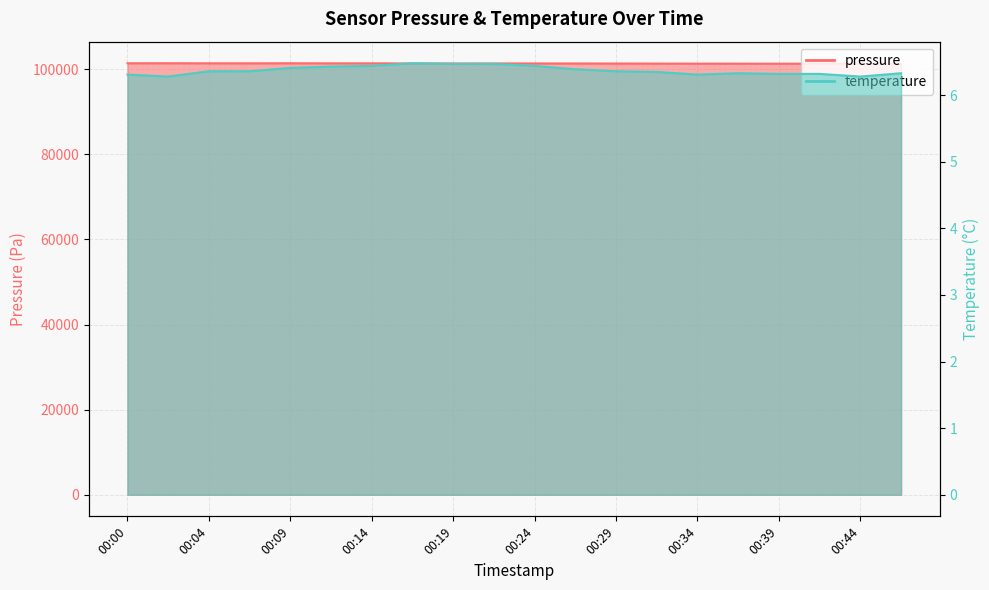

List the labels in order of pressure value, smallest first.

00:46, 00:44, 00:39, 00:41, 00:37, 00:34, 00:32, 00:29, 00:27, 00:24, 00:19, 00:17, 00:21, 00:14, 00:12, 00:07, 00:04, 00:00, 00:09, 00:02